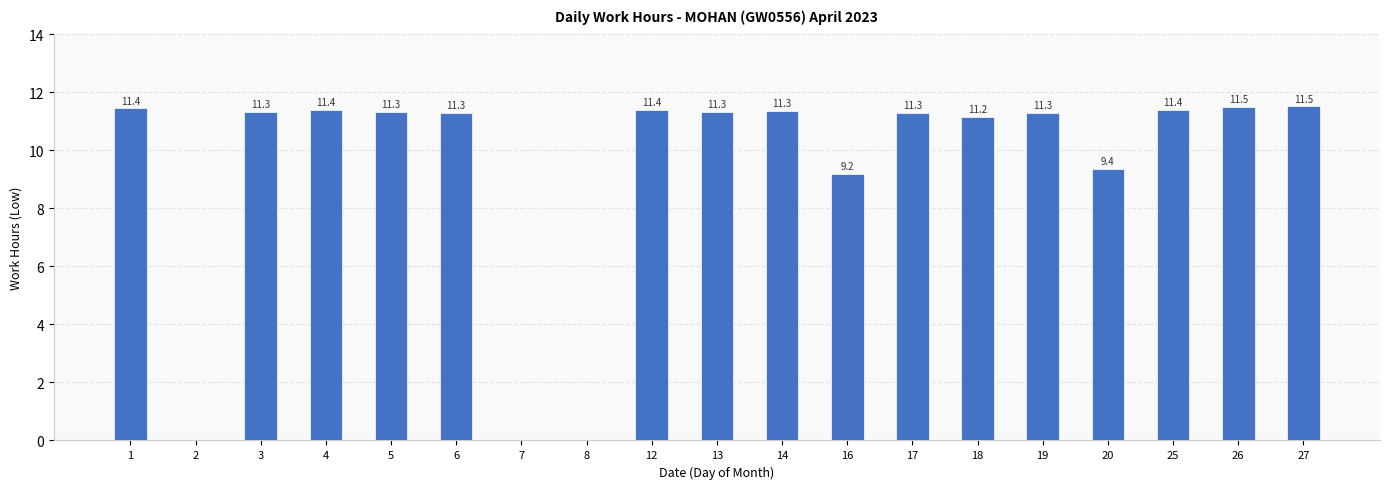

Read the value at 19.

11.3